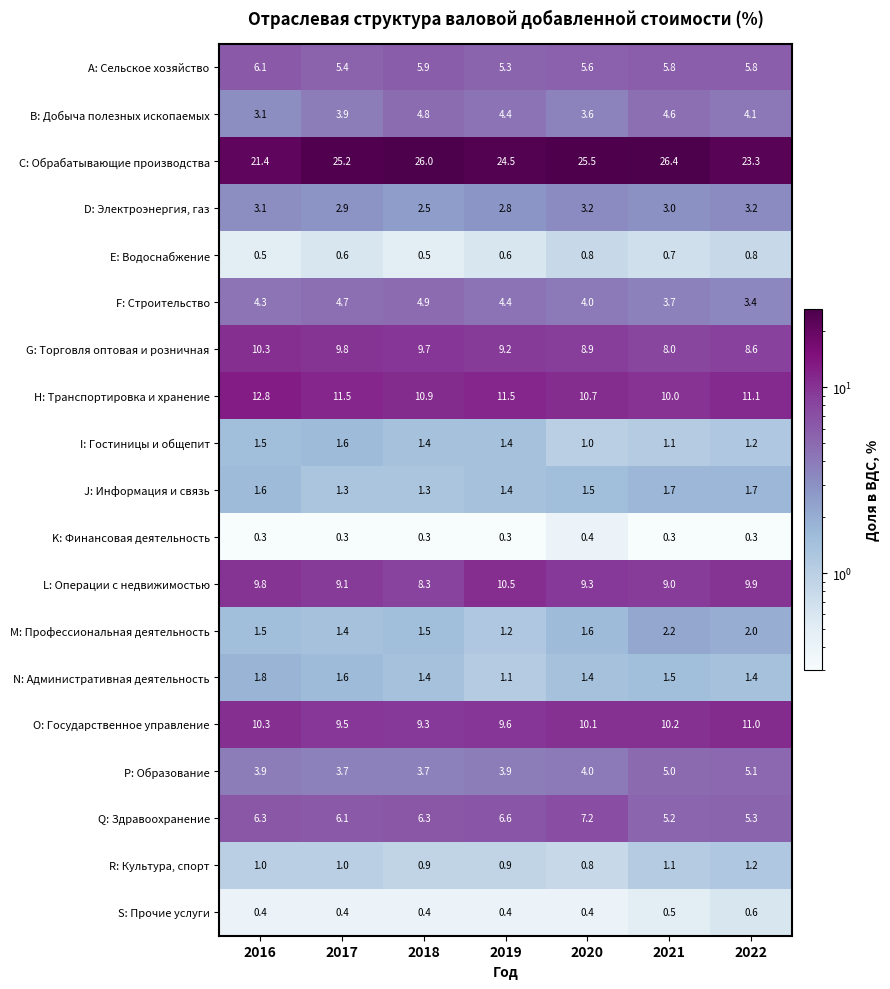

How many data points in O: Государственное управление are above 10?

4